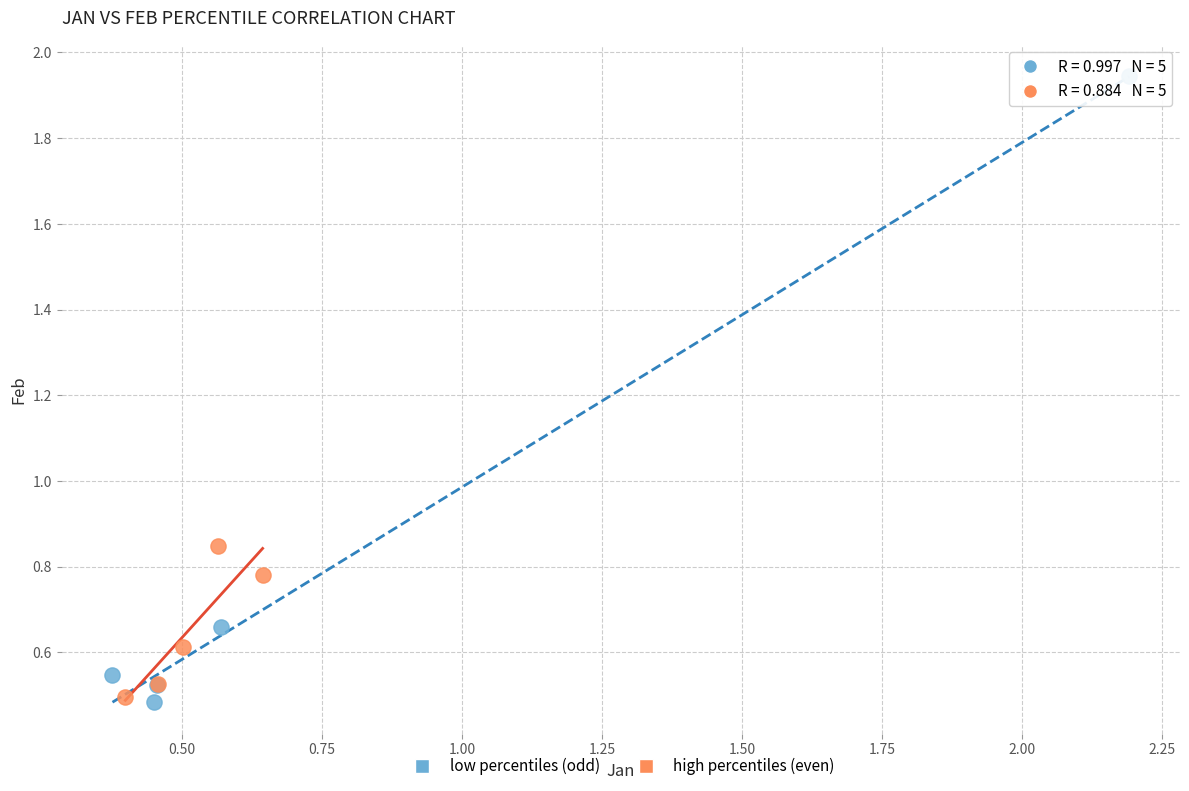

Which series has the widest spread of Y values?

low percentiles (odd)